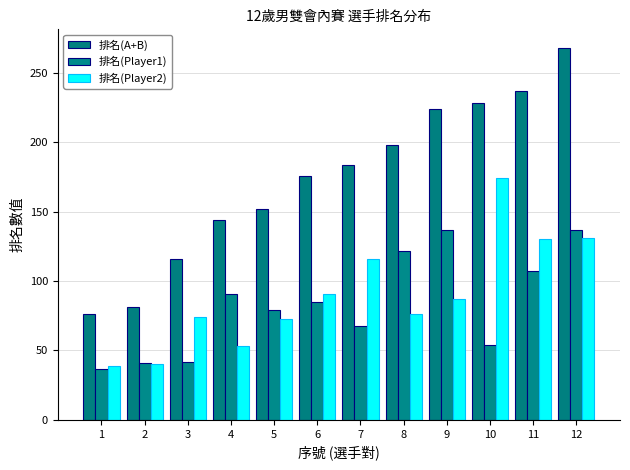

How many bars are there in total?

36